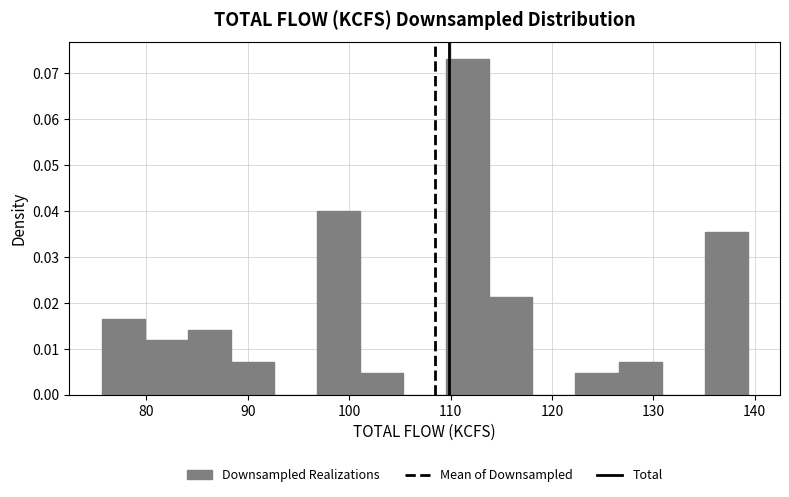

Over which range of the x-axis is the bar tallest?

110 to 114